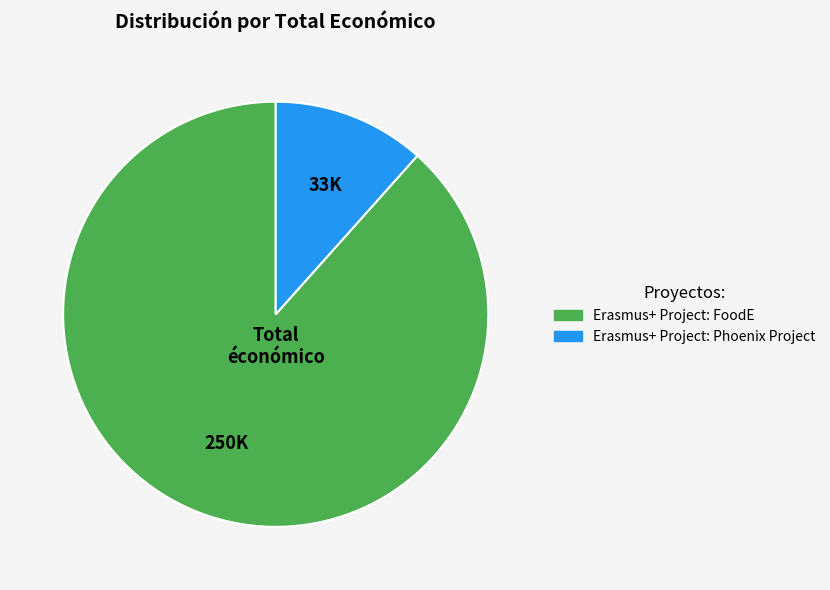

Which category has the biggest portion of the pie?

Erasmus+ Project: FoodE